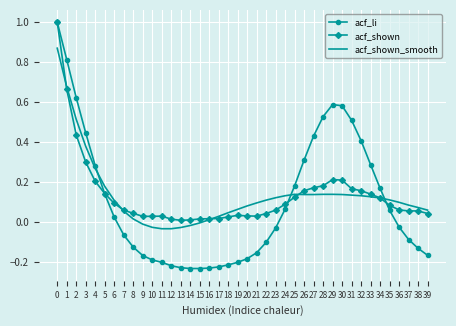

At 2, list the series in order from smallest to largest.

acf_shown, acf_shown_smooth, acf_li